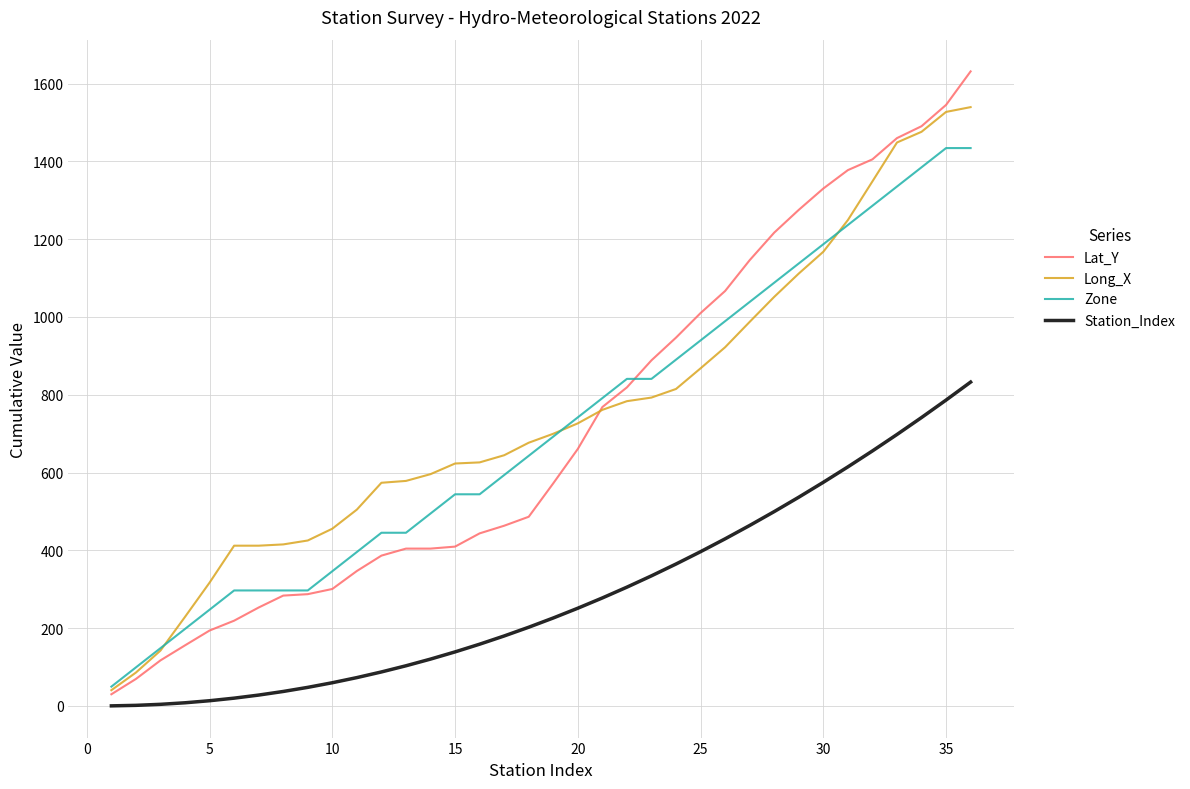

List the series in order of their peak value, lowest first.

Station_Index, Zone, Long_X, Lat_Y